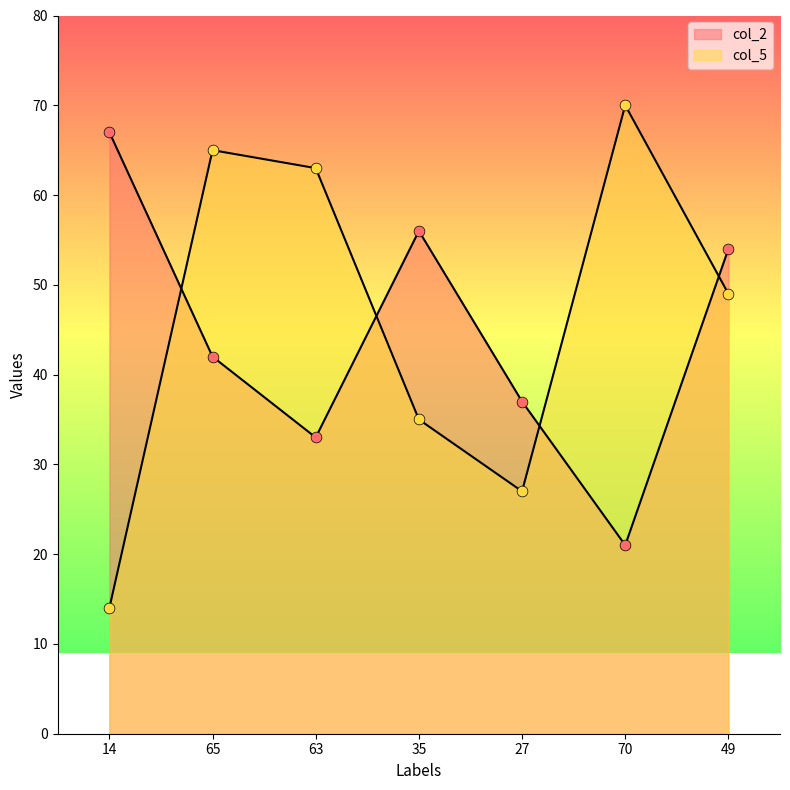

At which category is the sum across all series the highest?

65